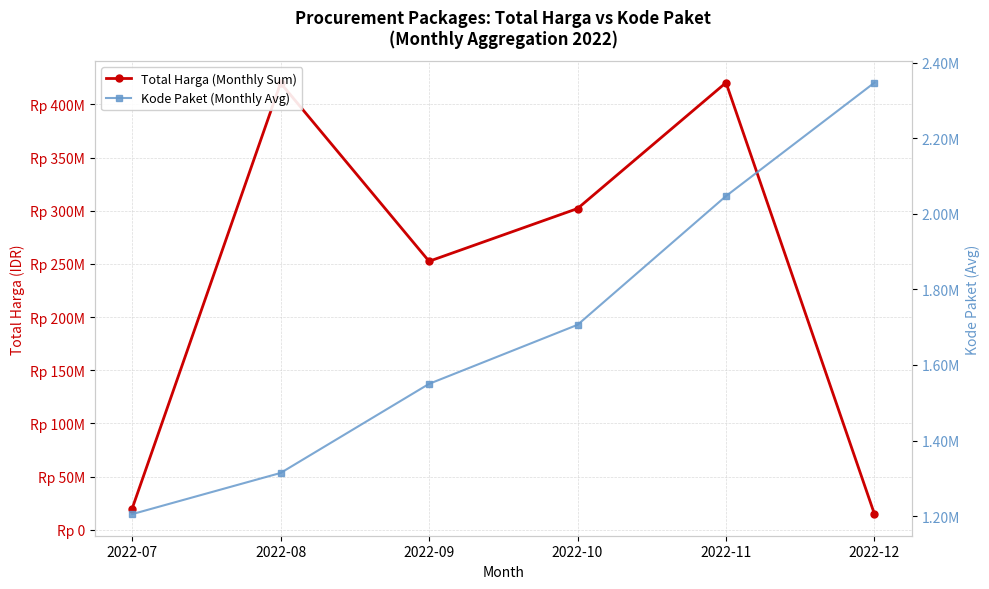

What is the maximum value shown in the chart?

420393000.0